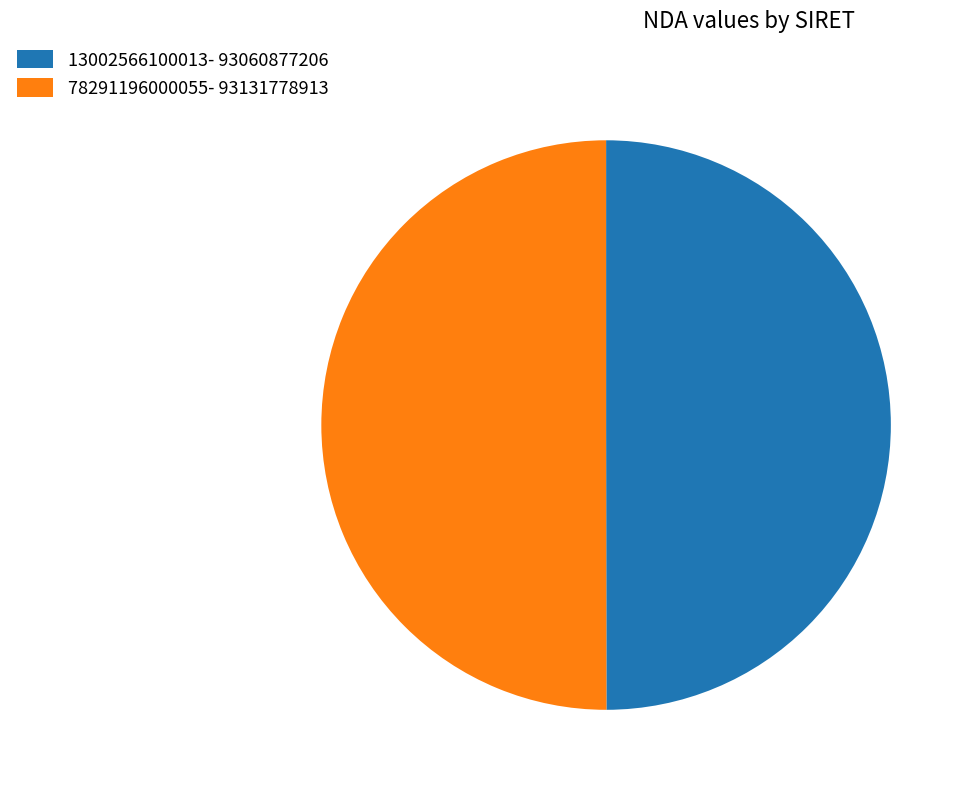

Approximately how many times larger is the value at 78291196000055- 93131778913 compared to 13002566100013- 93060877206?

1.0